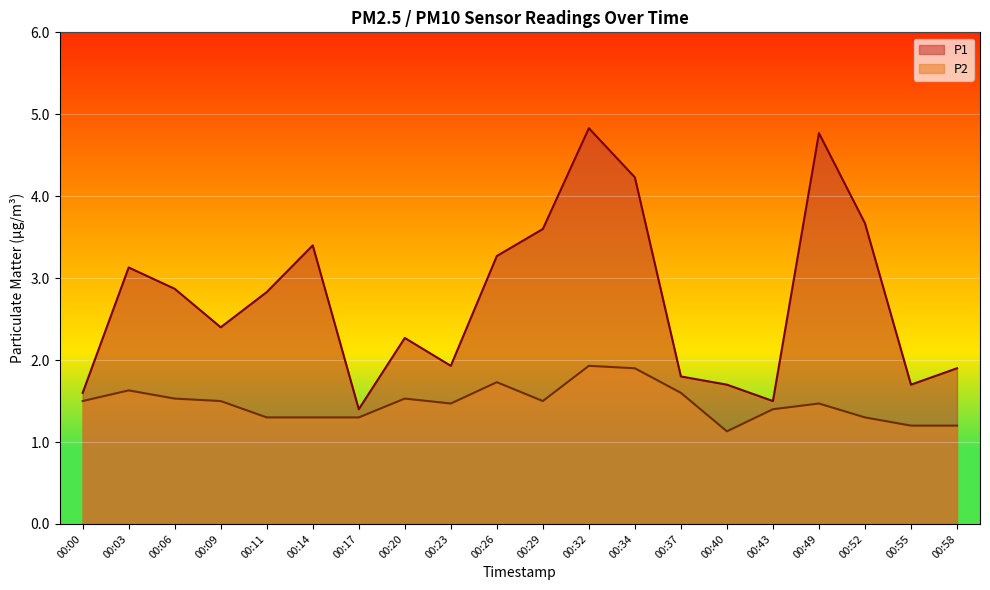

What is the smallest value displayed?

1.1